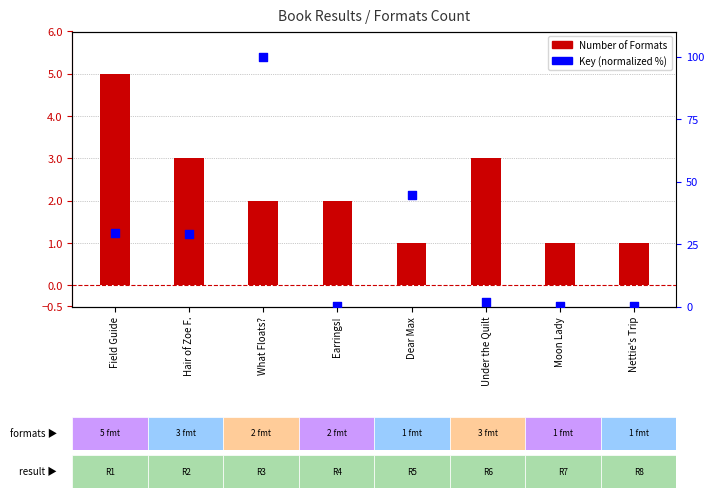

Which series reaches the minimum Y coordinate?

Key (normalized %)